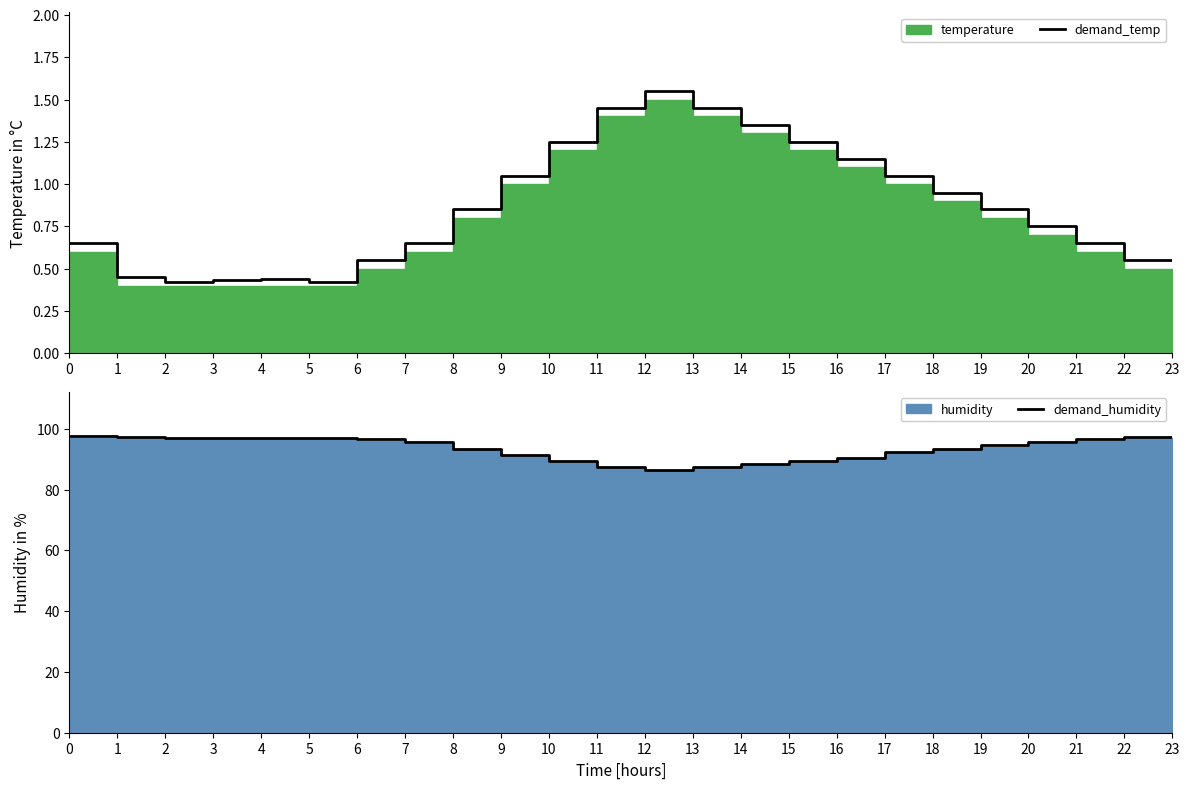

True or false: demand_temp and demand_humidity cross at least once.

False